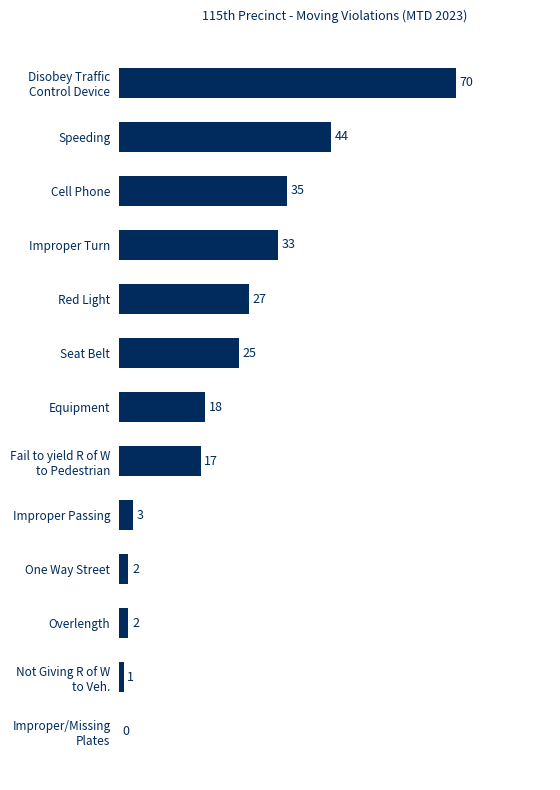

At which category does the chart reach its peak across all series?

Disobey Traffic
Control Device